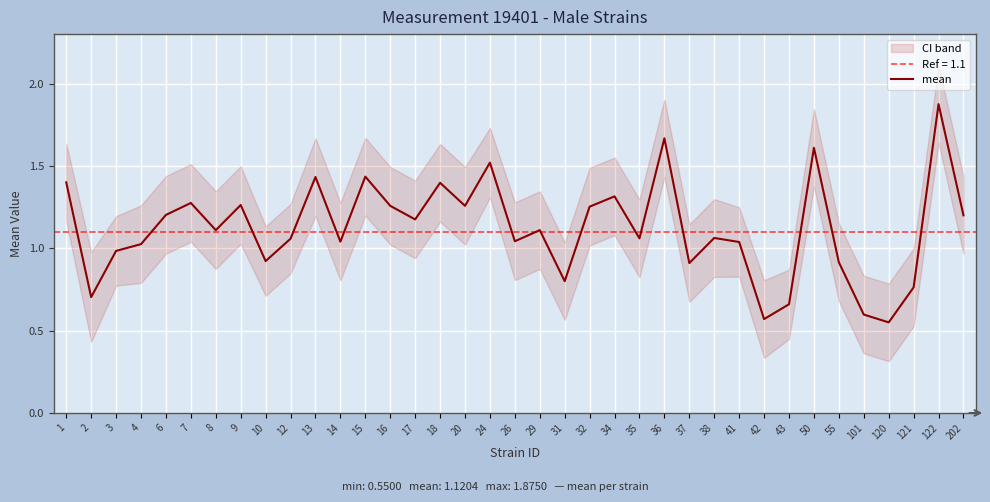

The chart shows a value of 0.7 at 2. True or false?

True